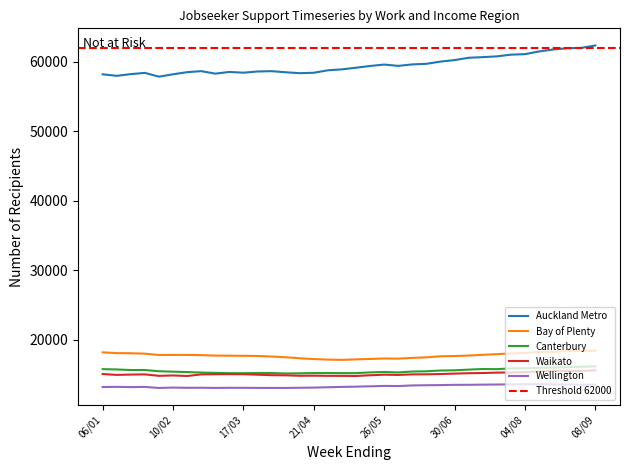

Reading right to left, transcribe all the data shown in this chart.

Auckland Metro: 62361	62010	61956	61782	61497	61110	61038	60792	60681	60591	60255	60042	59718	59637	59421	59613	59409	59160	58923	58788	58434	58371	58506	58662	58617	58440	58548	58305	58665	58518	58212	57870	58416	58236	57990	58209
Bay of Plenty: 18426	18417	18378	18276	18249	18126	18042	17940	17844	17745	17667	17637	17484	17406	17295	17319	17250	17193	17118	17157	17235	17349	17496	17601	17679	17700	17721	17733	17805	17832	17832	17823	18012	18072	18090	18207
Canterbury: 16191	16131	16059	16011	15960	15909	15897	15783	15804	15720	15618	15588	15477	15441	15315	15375	15318	15213	15210	15231	15222	15189	15162	15225	15222	15201	15204	15249	15297	15366	15420	15480	15663	15657	15741	15786
Waikato: 15624	15513	15522	15528	15477	15345	15309	15285	15228	15201	15144	15081	15042	15030	14952	14985	14904	14802	14817	14823	14844	14832	14895	14916	14988	15051	15063	15054	15024	14799	14877	14823	15030	15003	14958	15078
Wellington: 13557	13540	13574	13593	13614	13617	13593	13572	13557	13530	13527	13491	13470	13440	13350	13371	13317	13266	13230	13182	13128	13107	13077	13083	13086	13098	13101	13083	13107	13098	13134	13077	13233	13200	13236	13209